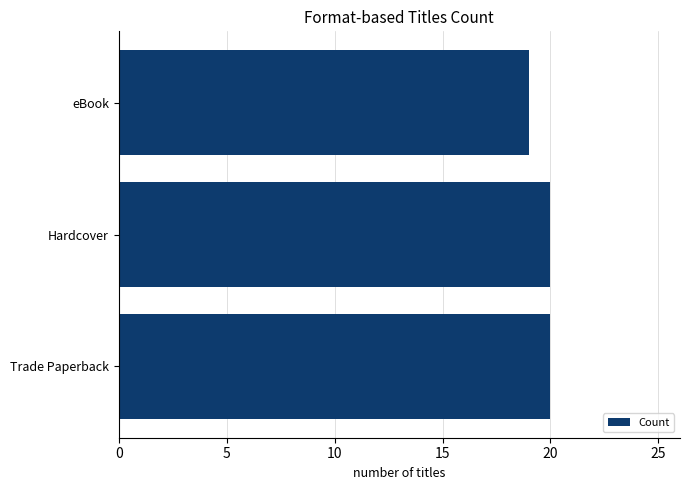

What is the maximum value shown in the chart?

20